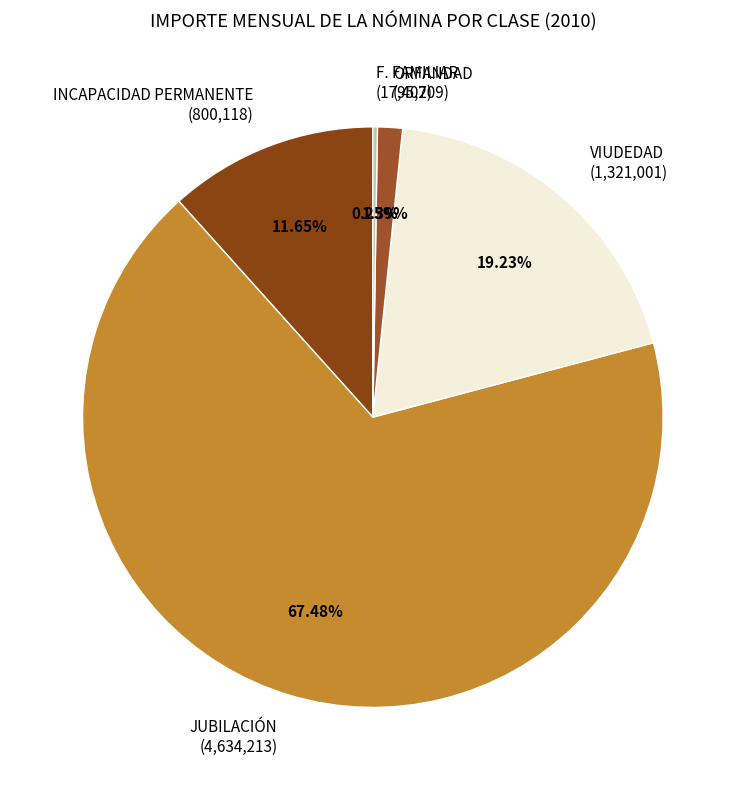

What is the largest slice in the pie chart?

JUBILACIÓN